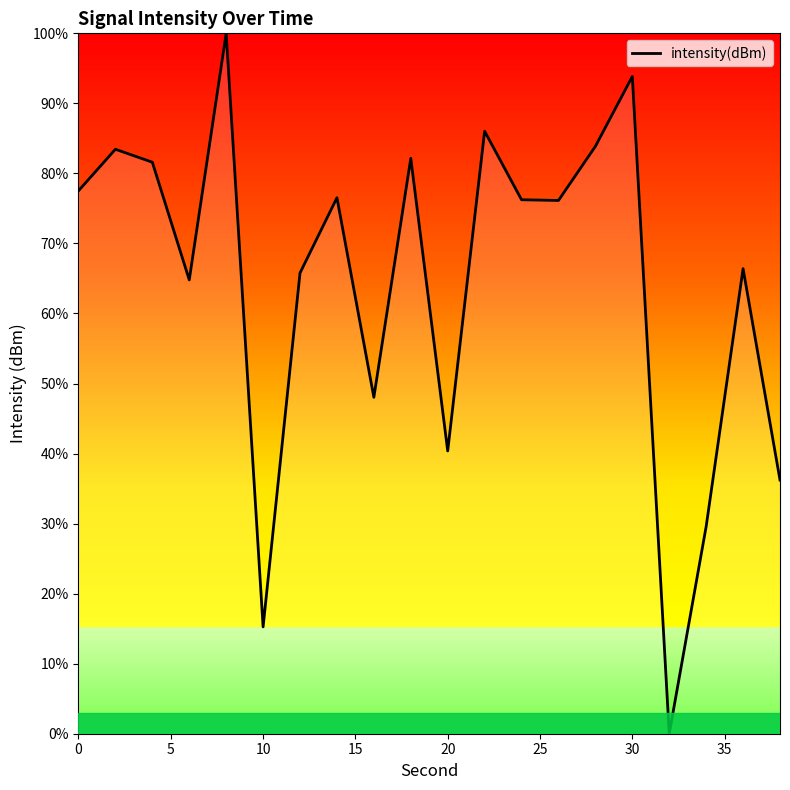

What is the greatest value displayed?

100.0